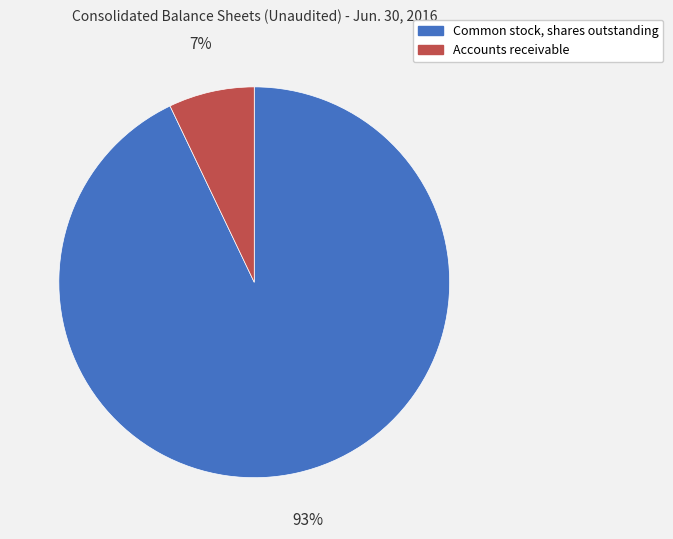

How many slices are in this pie chart?

2